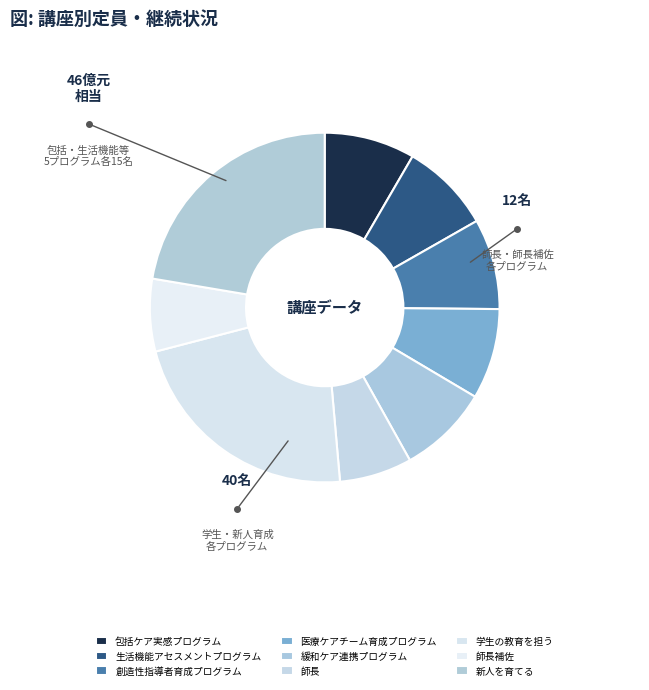

Is the sum of 師長 and 師長補佐 greater than half?

No